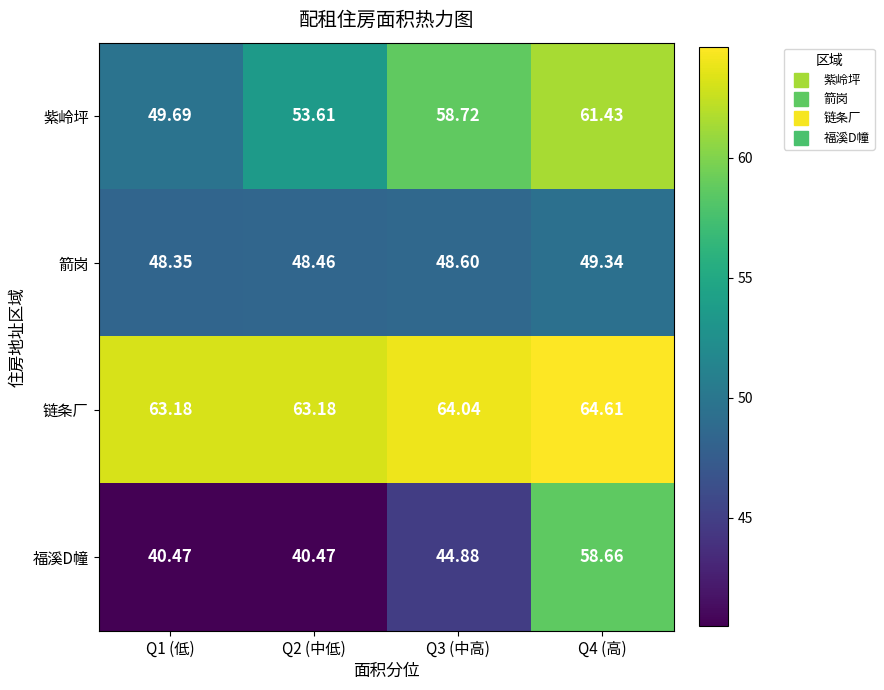

Which series has the largest total across all categories?

链条厂